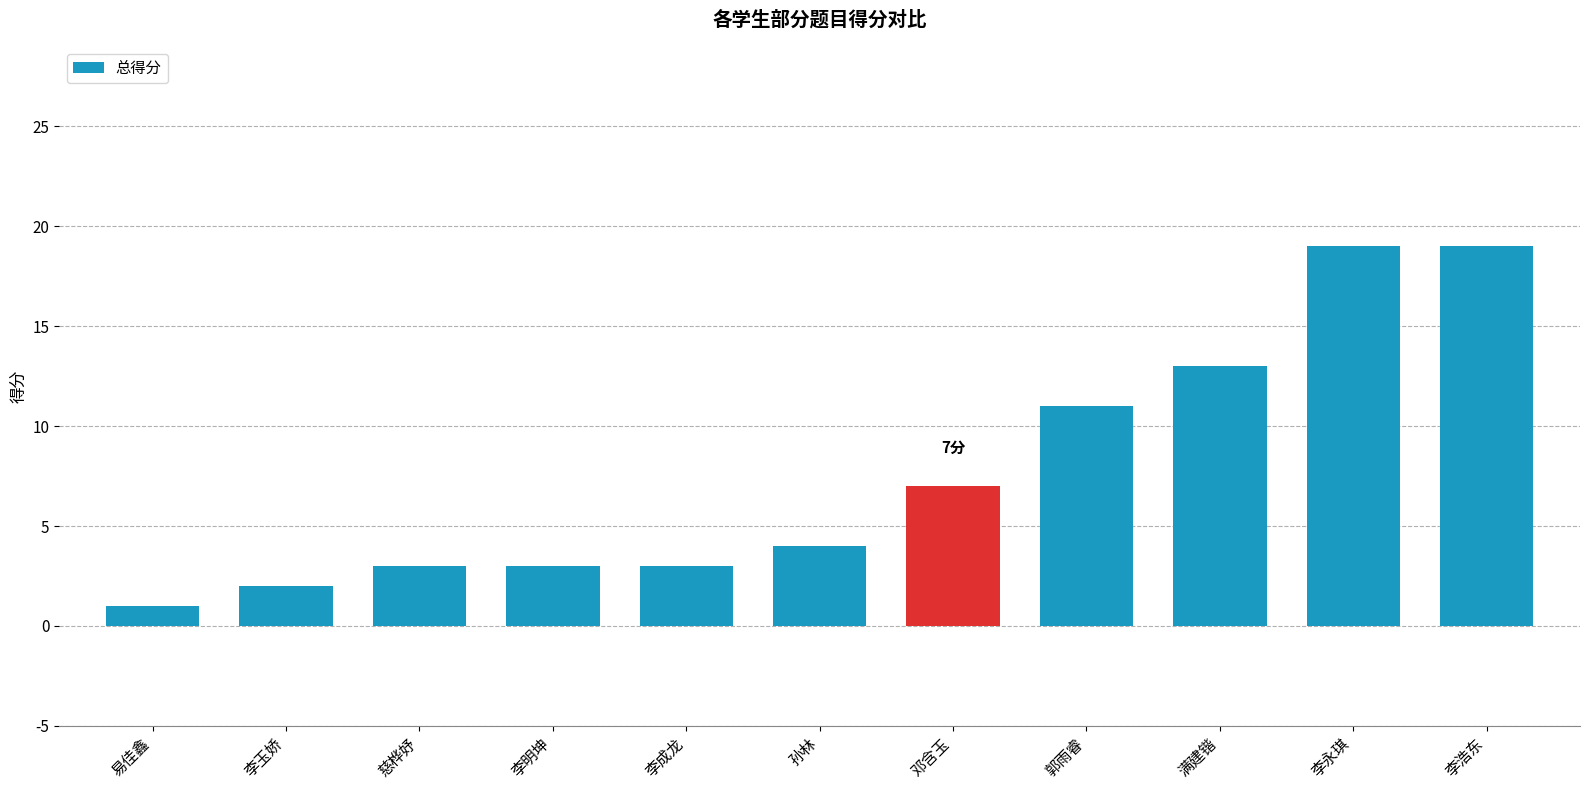

Reading left to right, extract all data points from this chart.

易佳鑫=1	李玉娇=2	慈桦妤=3	李明坤=3	李成龙=3	孙林=4	邓含玉=7	郭雨睿=11	满建锴=13	李永琪=19	李浩东=19